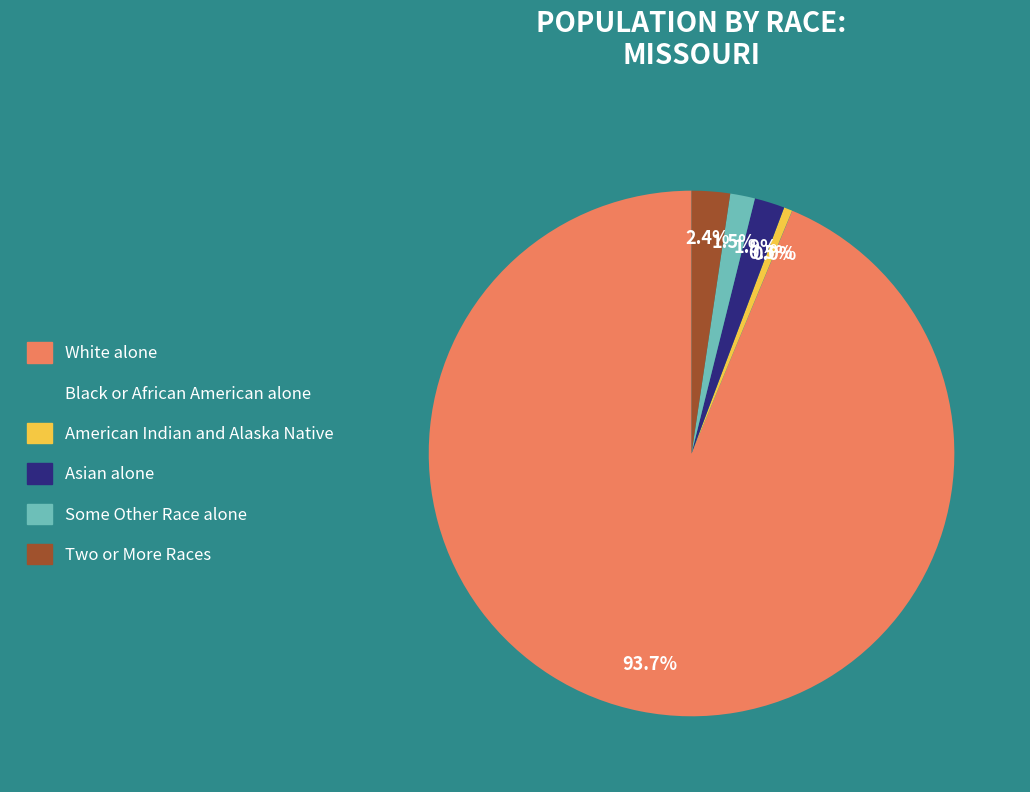

Which slice represents more than half of the pie?

White alone